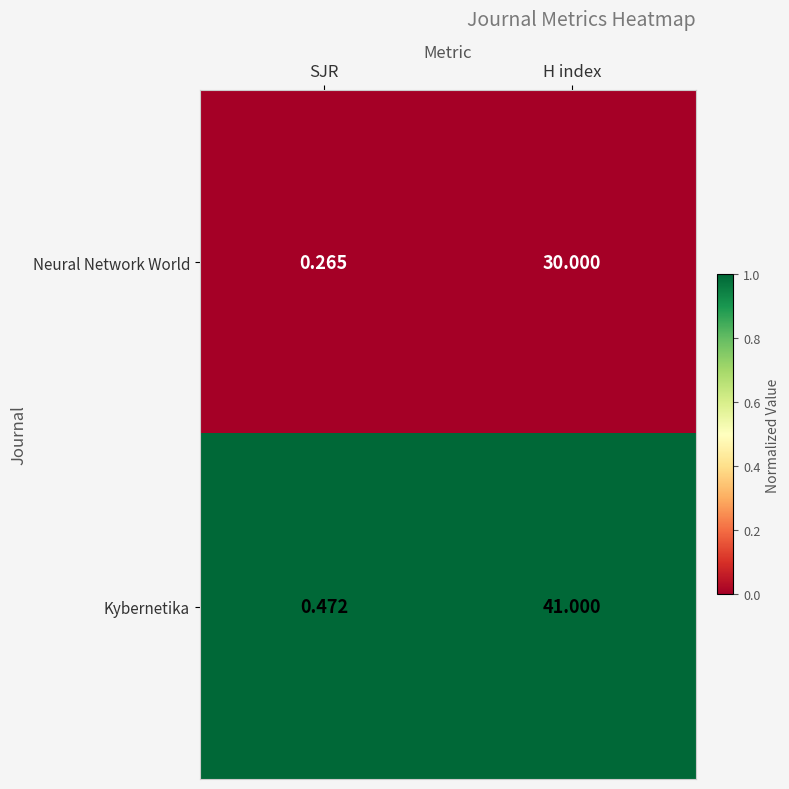

What is the total value across all series at SJR?

0.7